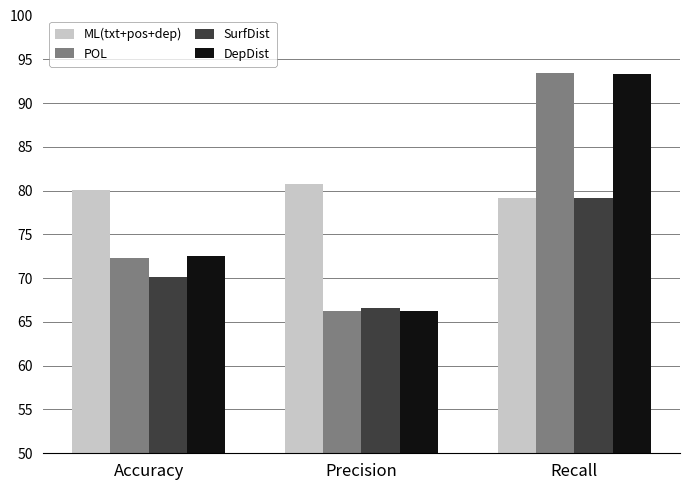

What is the label of the 1st bar from the left?

Accuracy